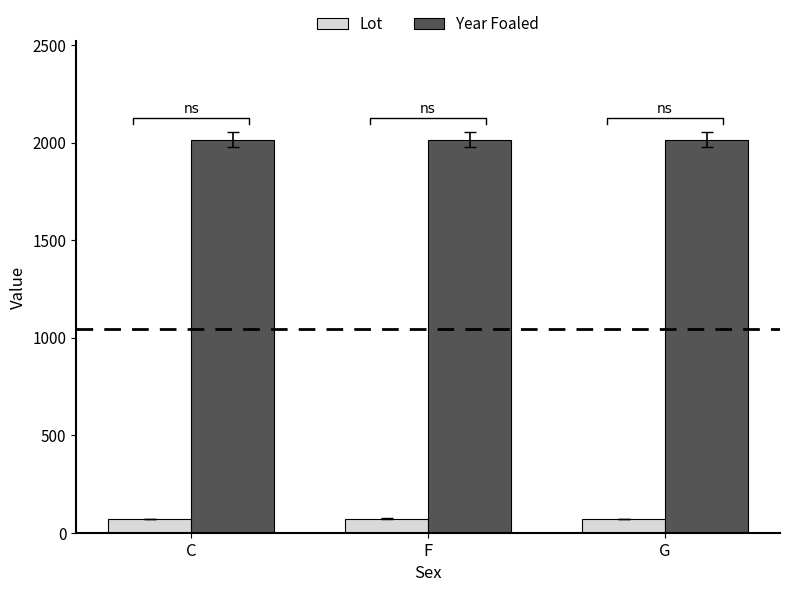

Reading left to right, transcribe all the data shown in this chart.

Lot: C=69.7	F=72.0	G=71.0
Year Foaled: C=2015.0	F=2015.0	G=2015.0